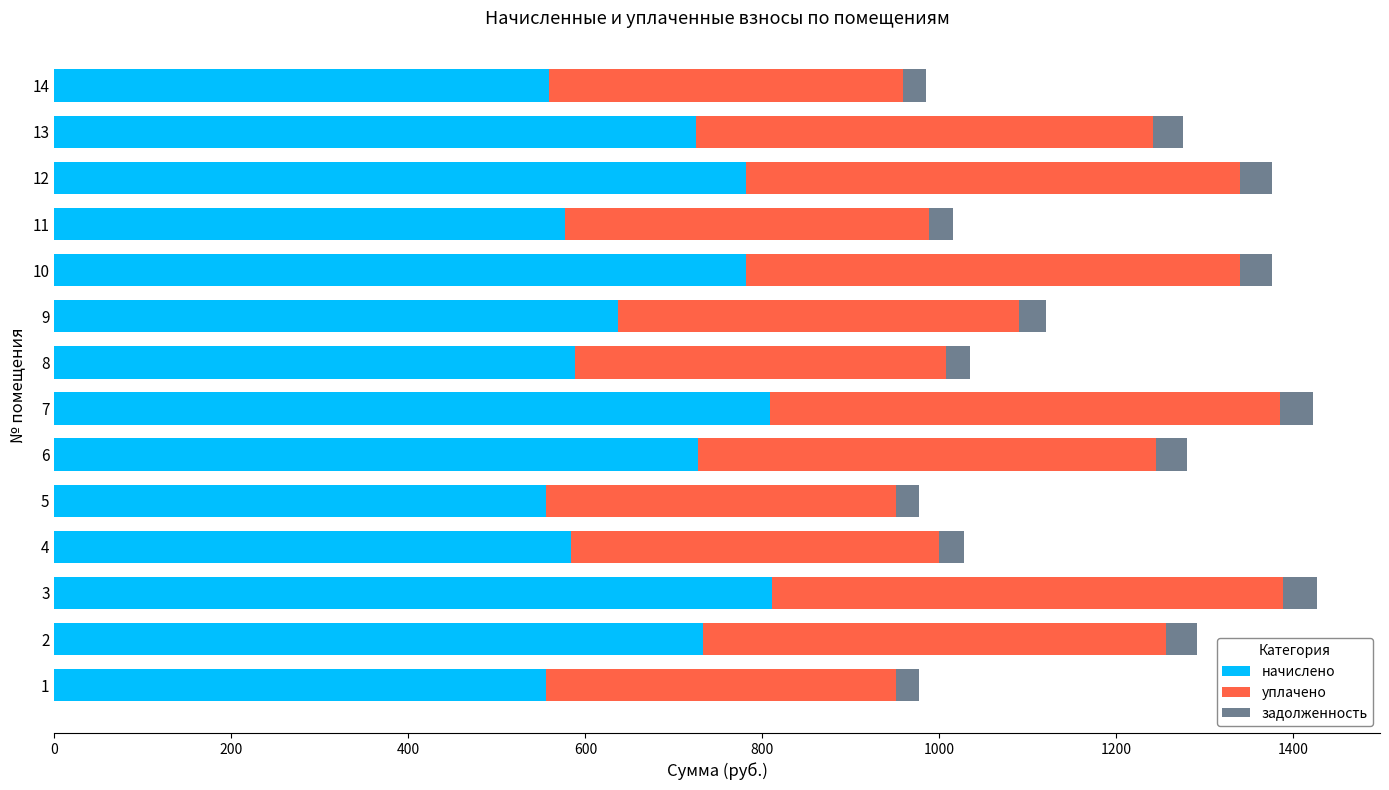

What is the total value across all series at 3?

1426.5